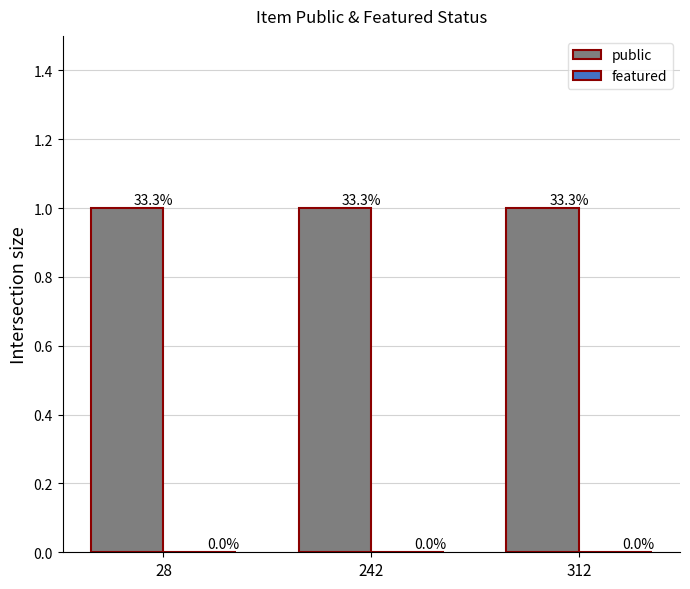

List the series in order of their peak value, highest first.

public, featured